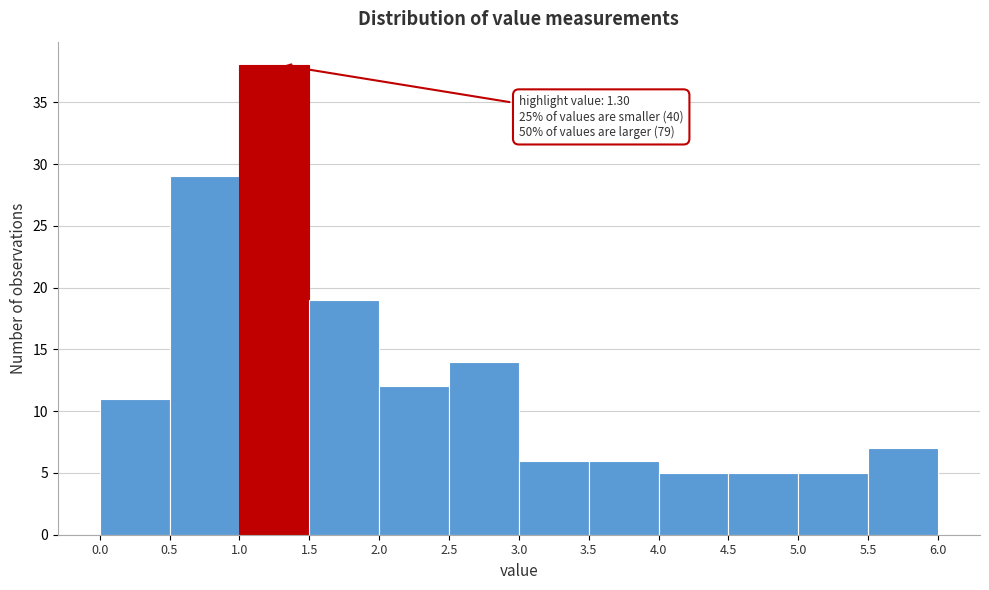

Which range on the x-axis has the tallest bar?

1.0 to 1.5